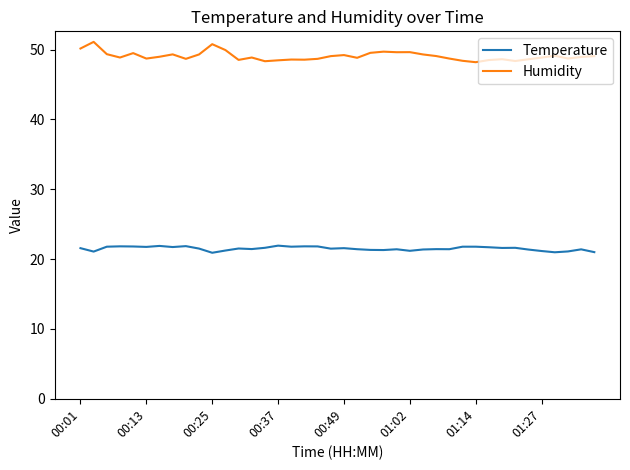

What is the difference between the maximum and minimum values in the Humidity series?

2.9